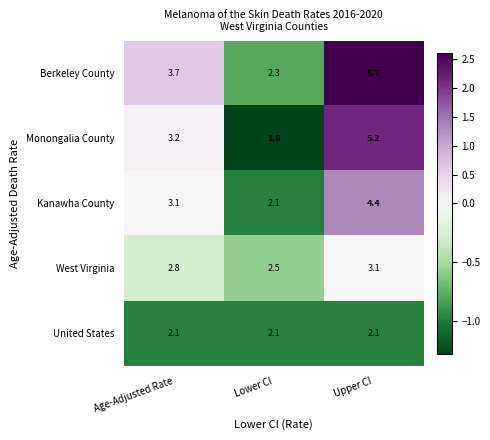

Which series has the largest total across all categories?

Berkeley County